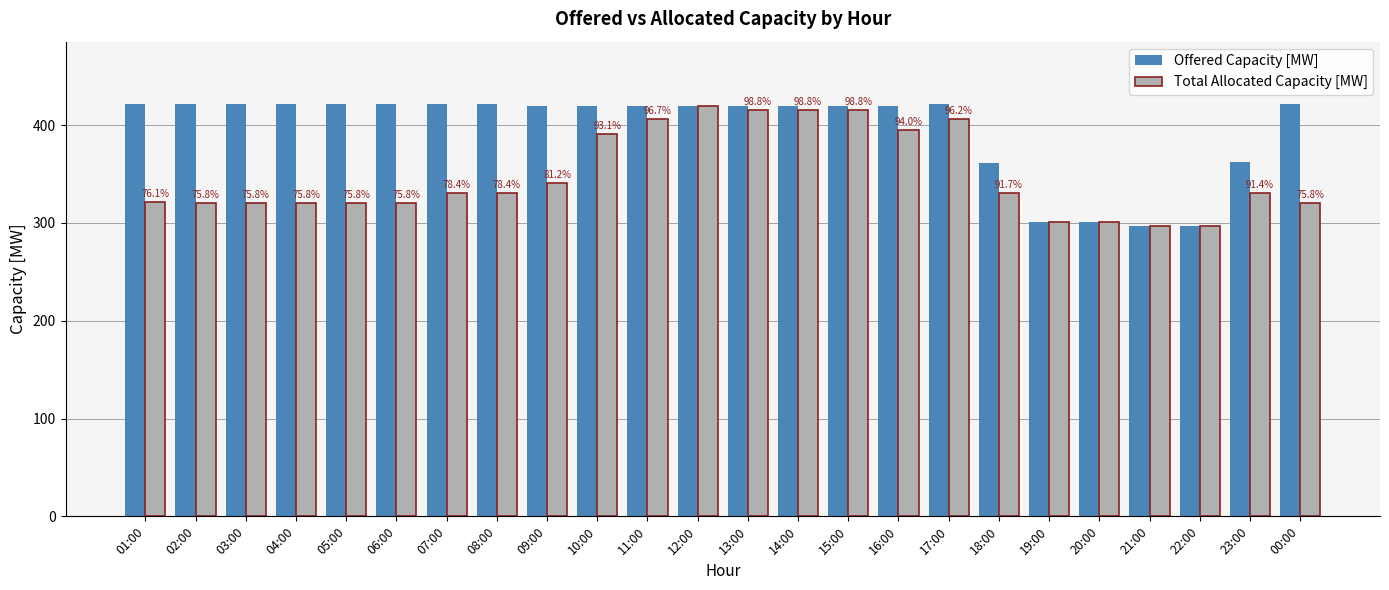

How many values in the Total Allocated Capacity [MW] series are below 331?

11